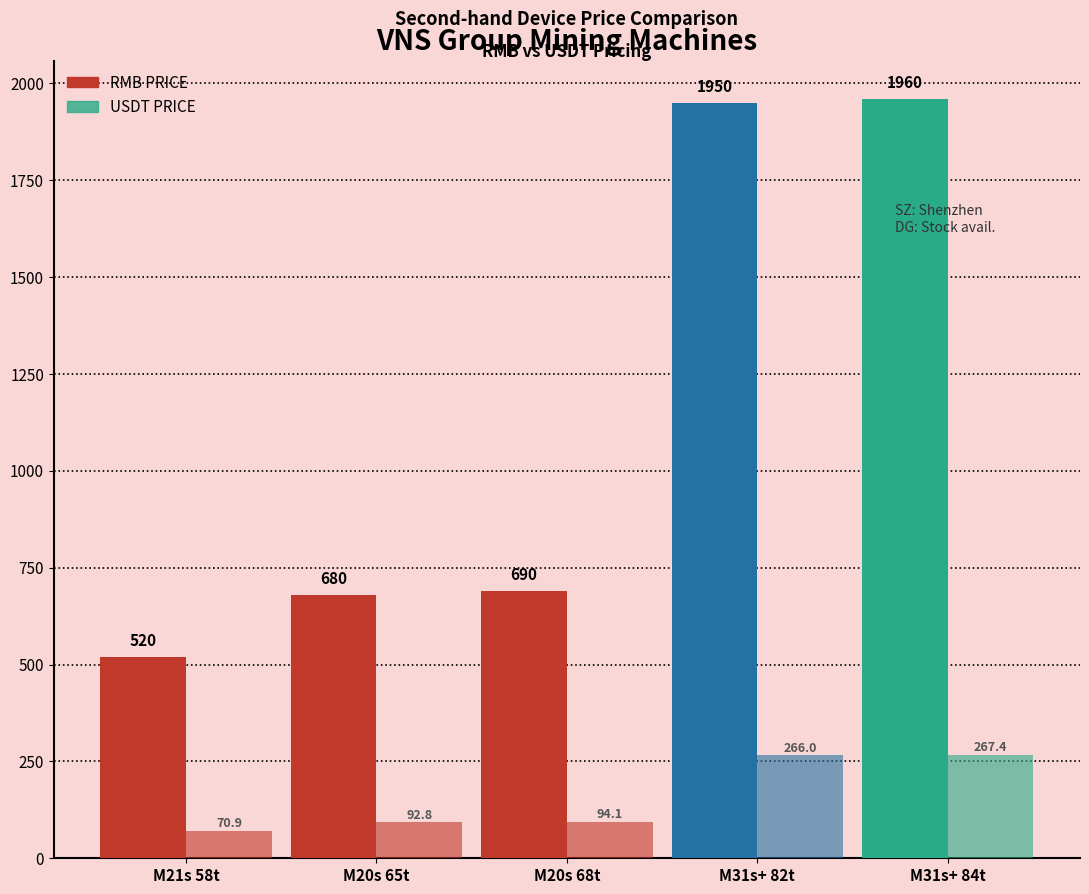

How many bars are there in total?

10